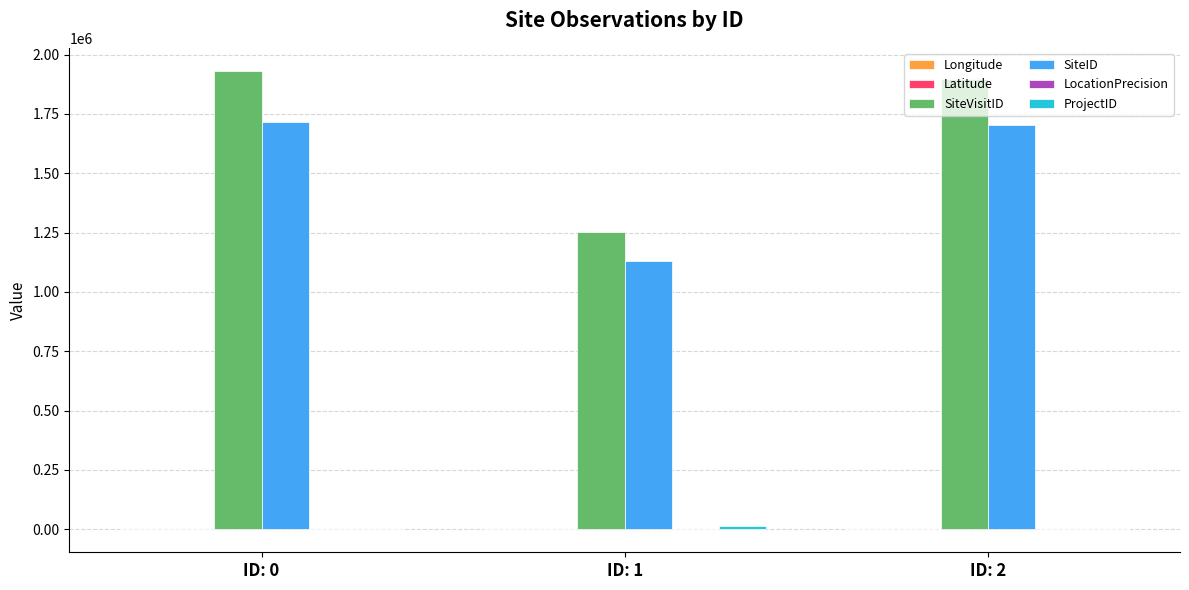

Between ID: 0 and ID: 1, which series saw the biggest shift?

SiteVisitID